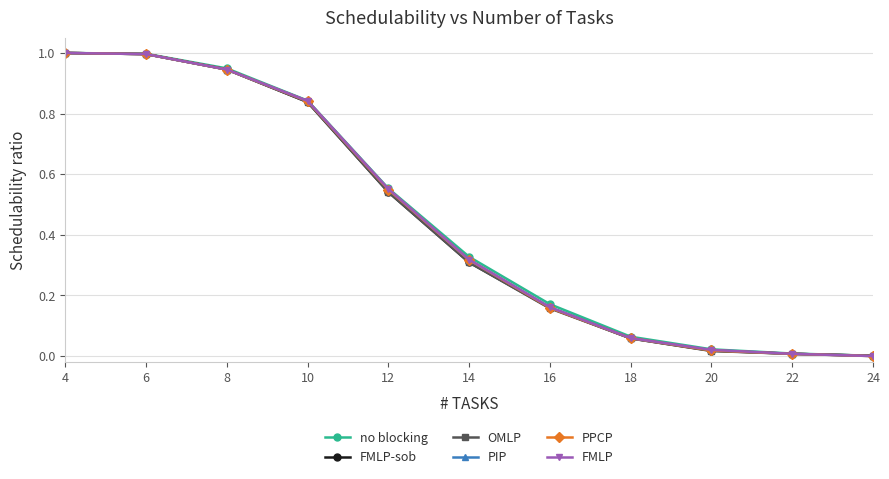

What is the maximum value for FMLP?

1.0